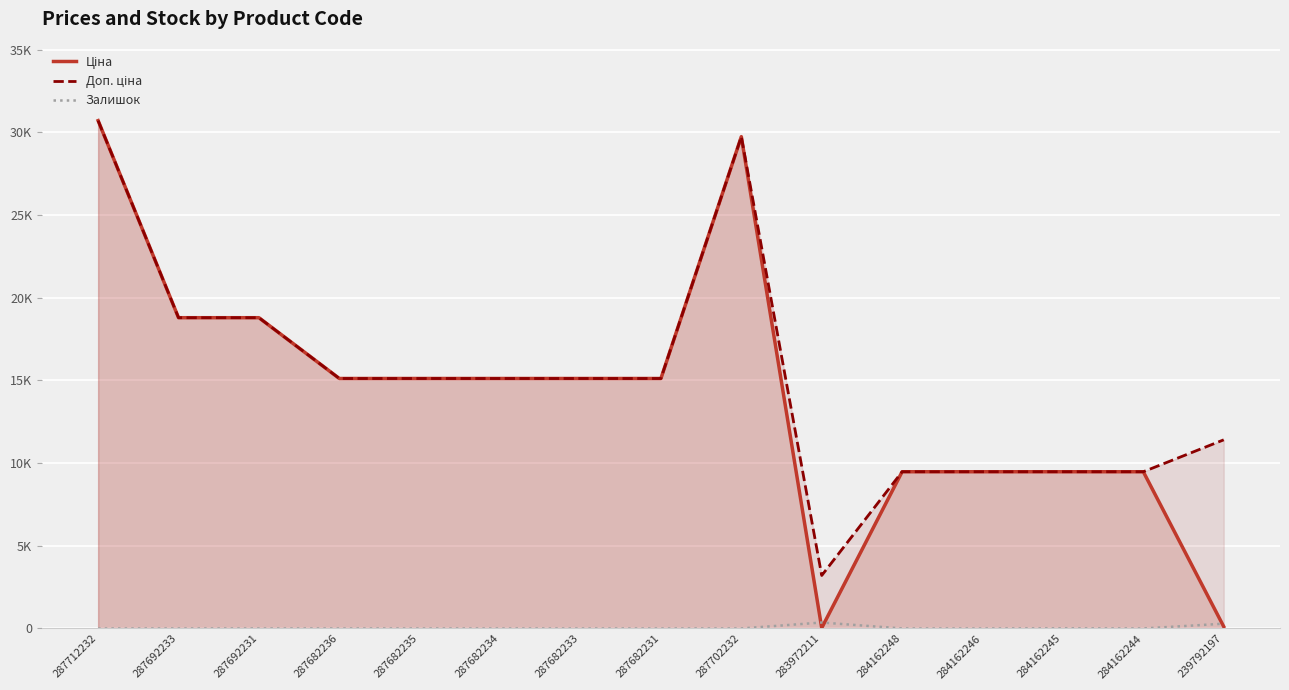

Does the chart display data point markers on the line(s)?

No